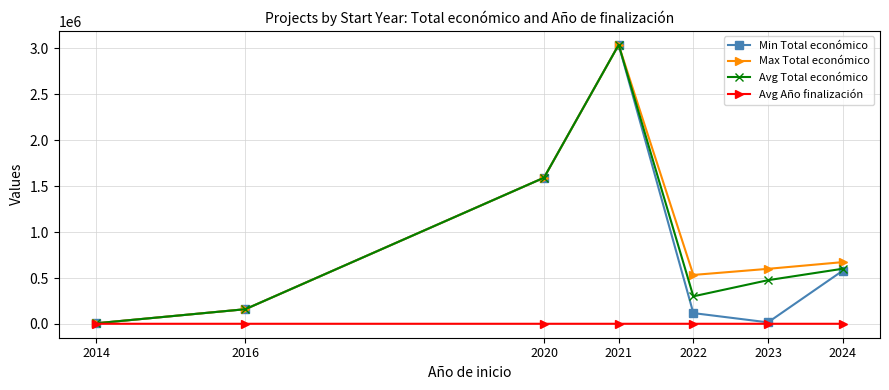

How many interior local valleys does the Max Total económico series have?

1